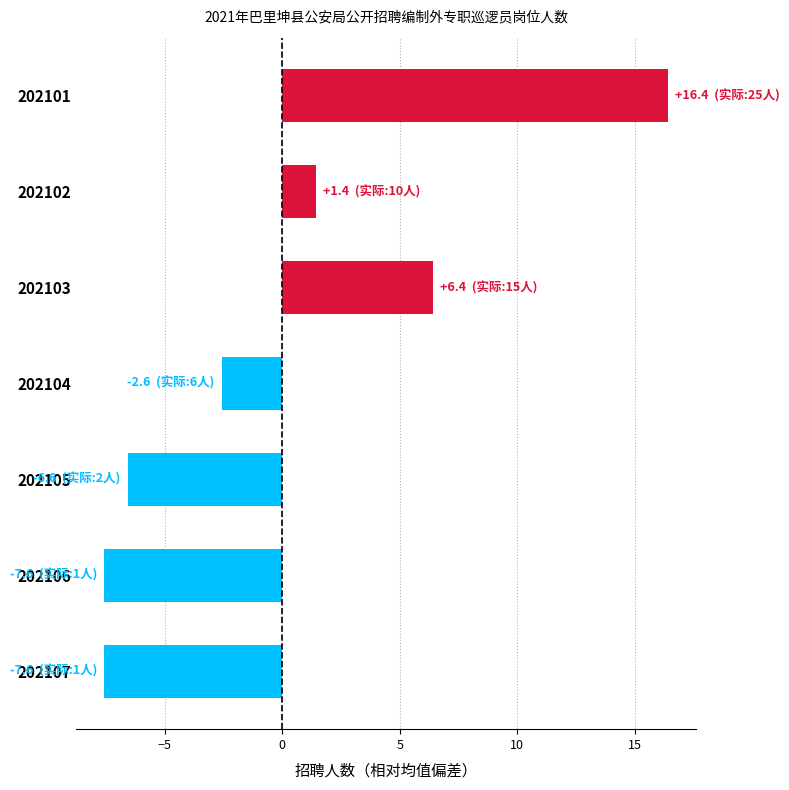

Are the bars horizontal?

Yes